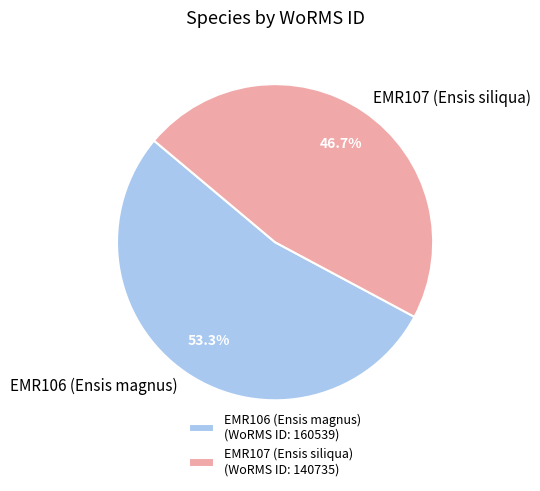

Which slice is the smallest?

EMR107 (Ensis siliqua)